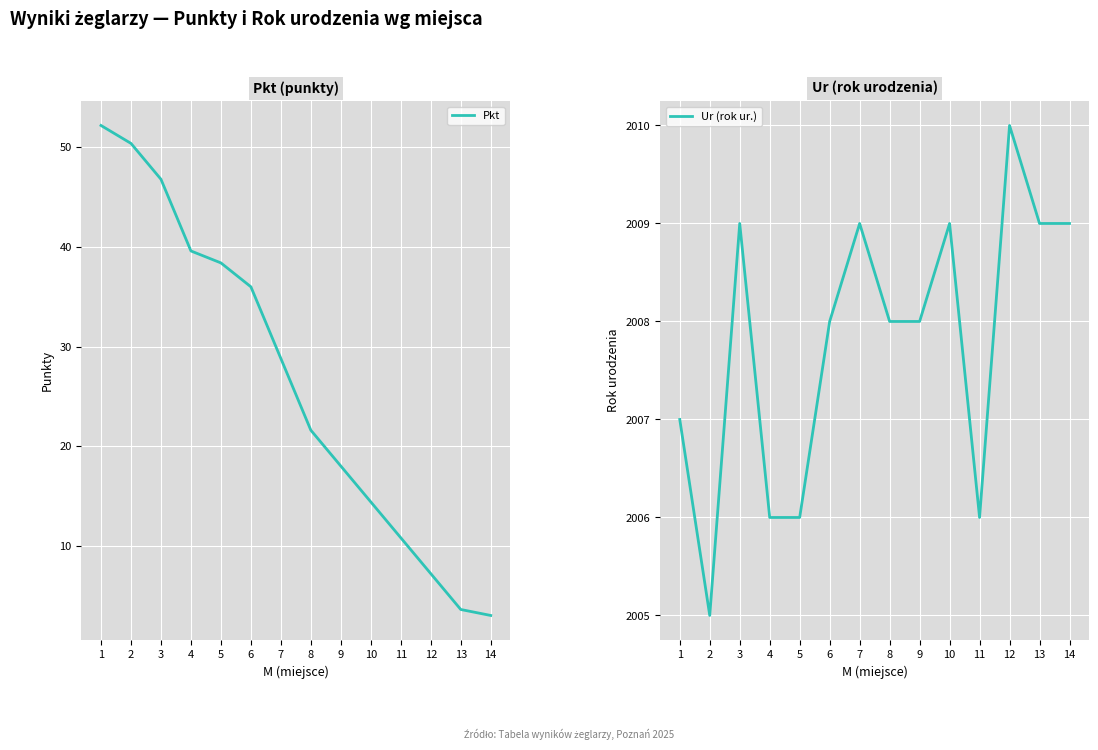

How many distinct data groups are displayed?

2